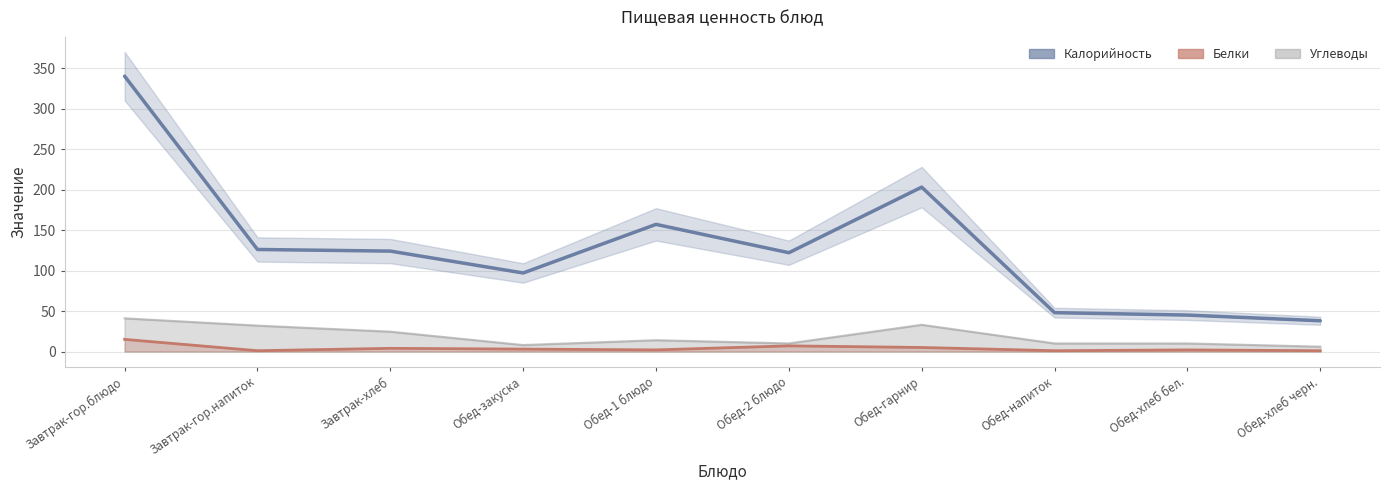

How many lines are shown in the chart?

1